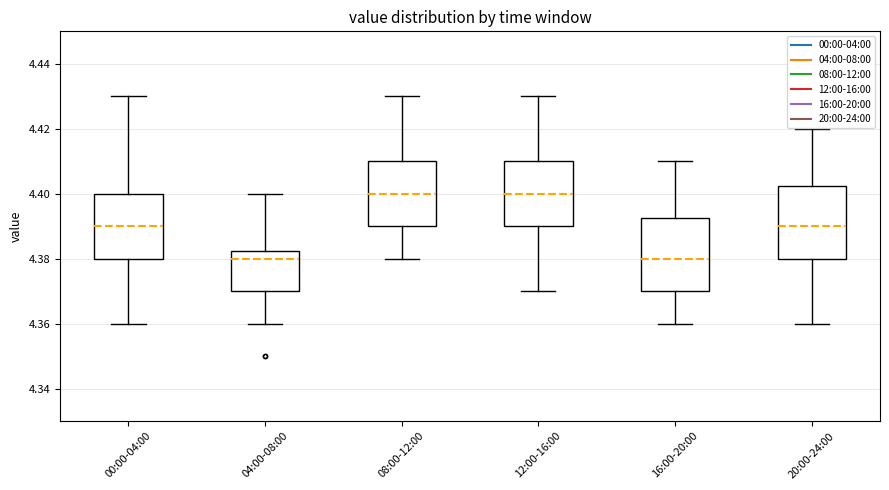

Where does the upper whisker of the box for 04:00-08:00 end on the y-axis? The values are not printed on the chart, so give them approximately, as read against the axis.

4.400